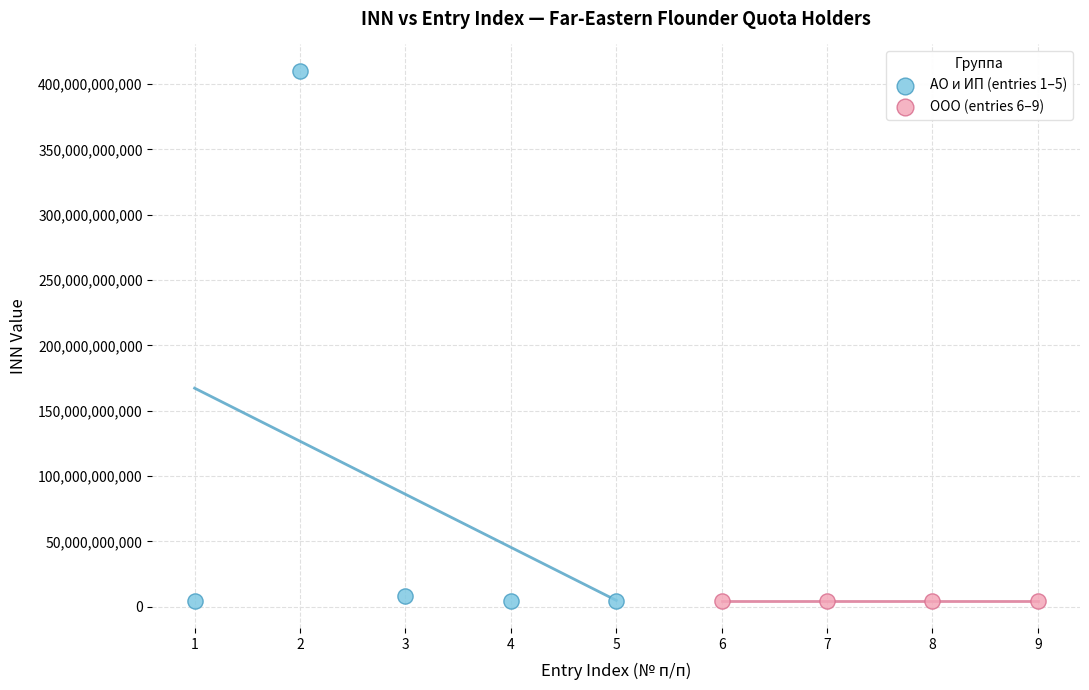

Which series reaches the maximum Y coordinate?

АО и ИП (entries 1–5)